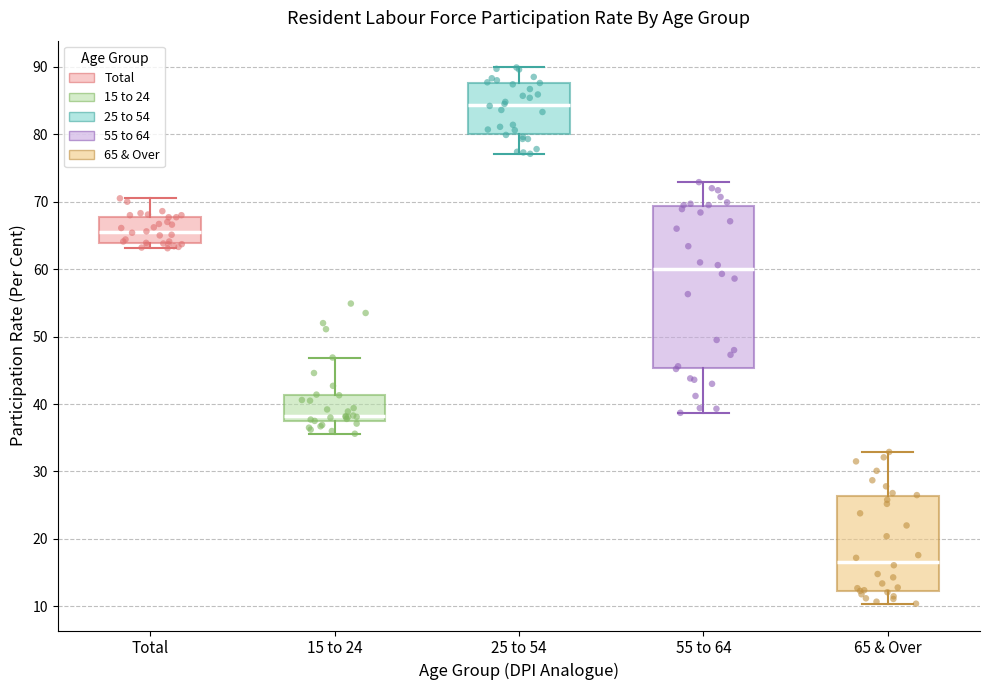

Which box's median line is the lowest?

65 & Over